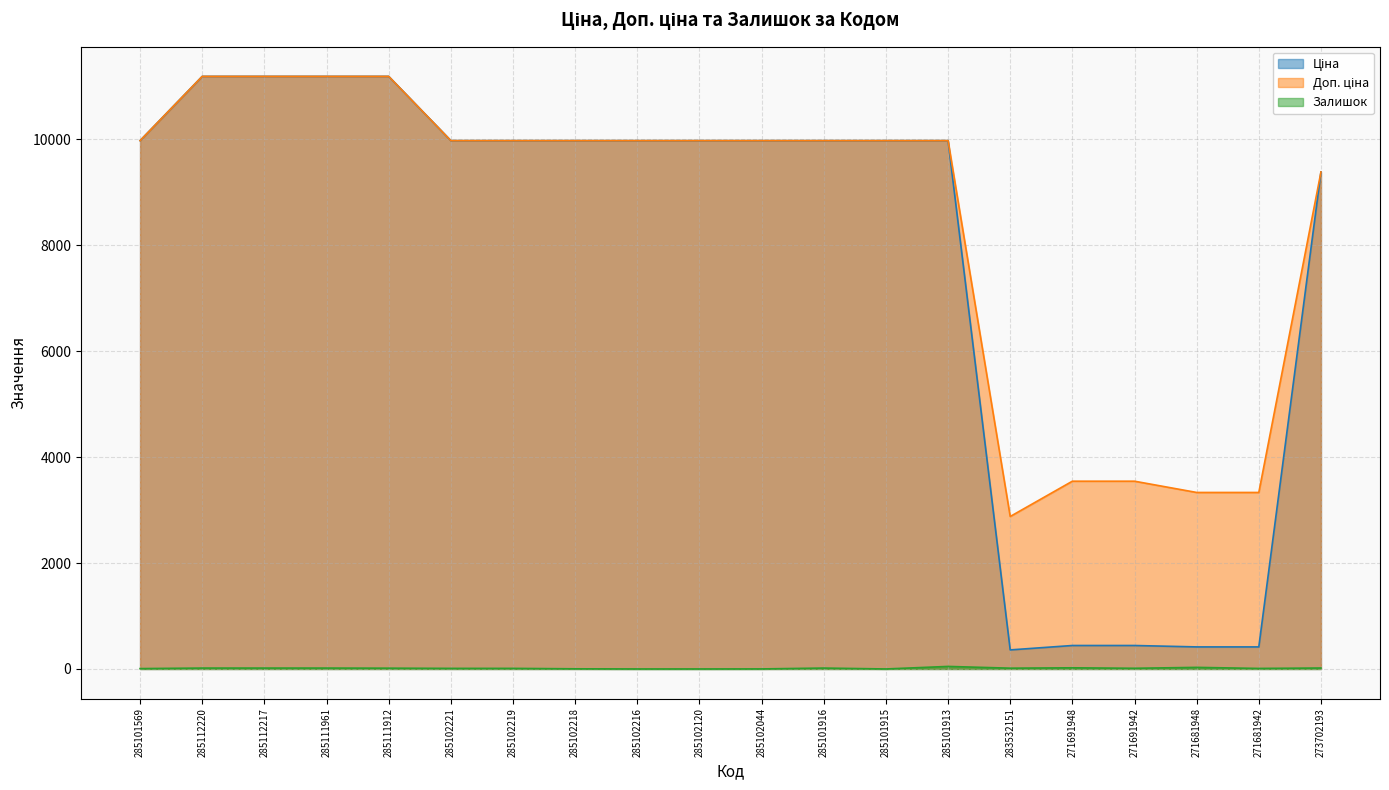

How many series are shown in this chart?

3